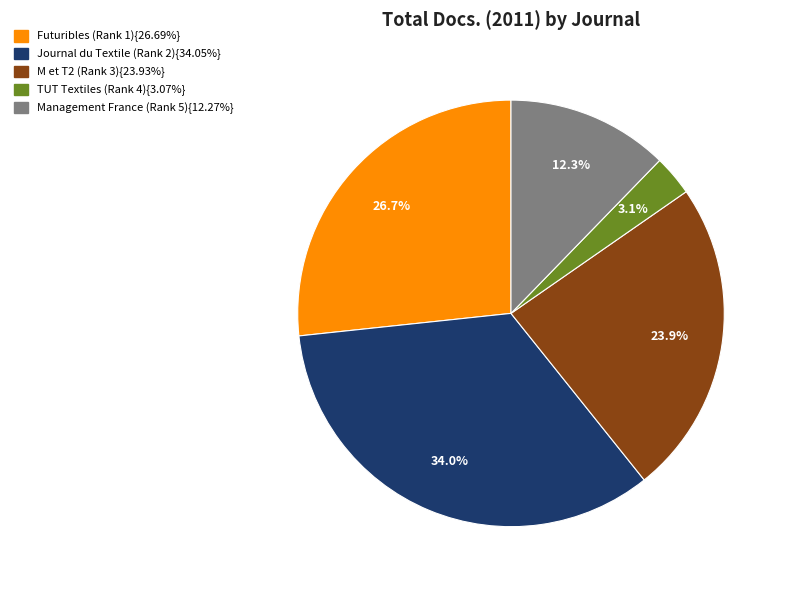

Is there a majority slice in this chart?

No